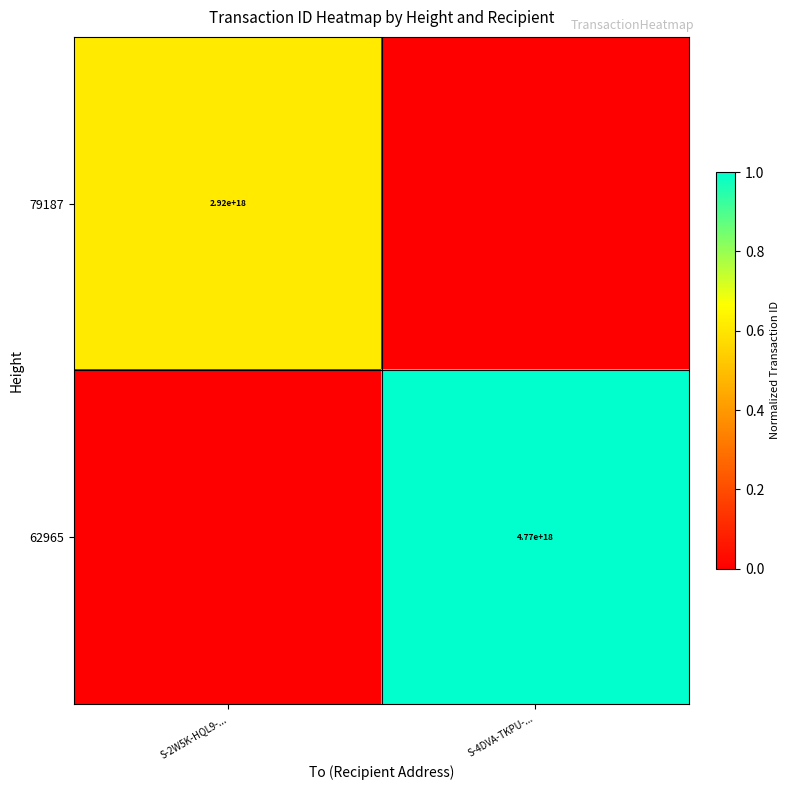

Is the value of 79187 at S-2W5K-HQL9-... greater than the value of 62965 at S-4DVA-TKPU-...?

No